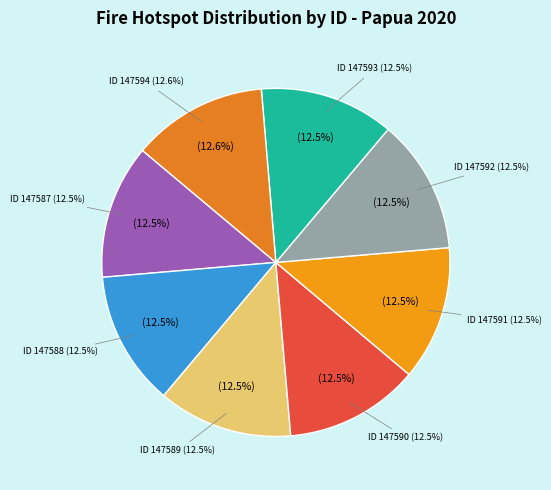

Is 147591 the majority of the pie?

No